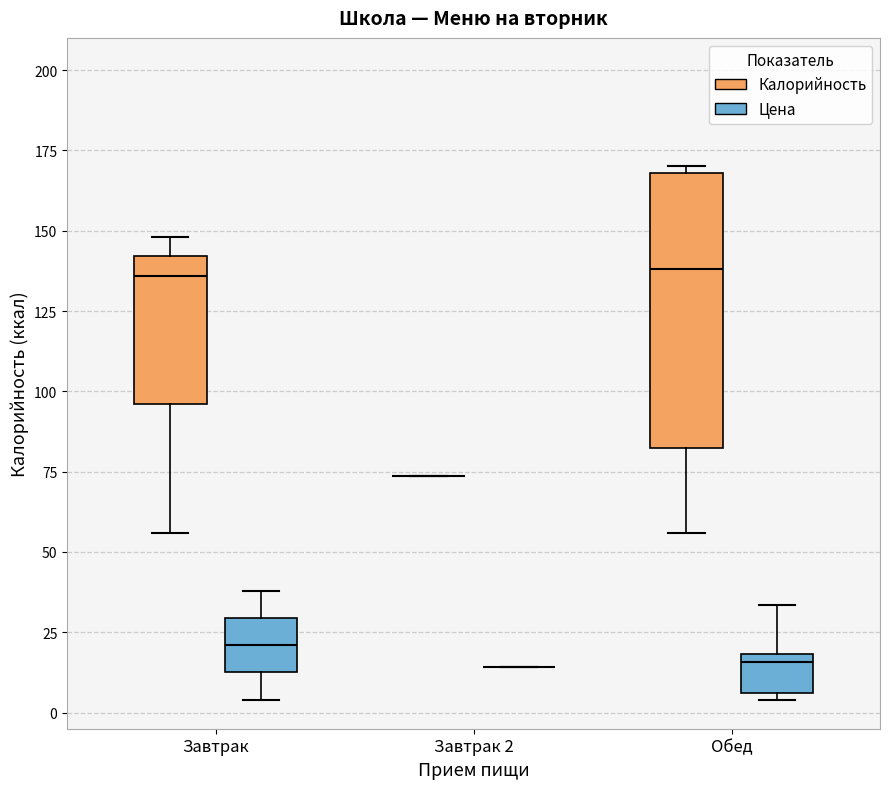

Where is the lower edge of the box for Завтрак (Цена) on the y-axis? The values are not printed on the chart, so give them approximately, as read against the axis.

15